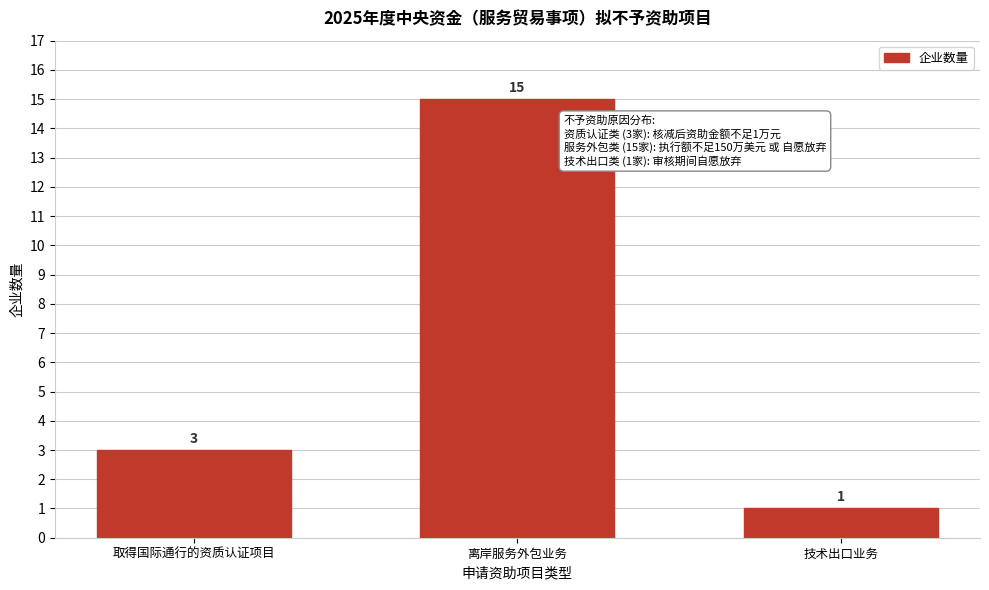

Reading left to right, what are all the values shown in this chart?

3	15	1